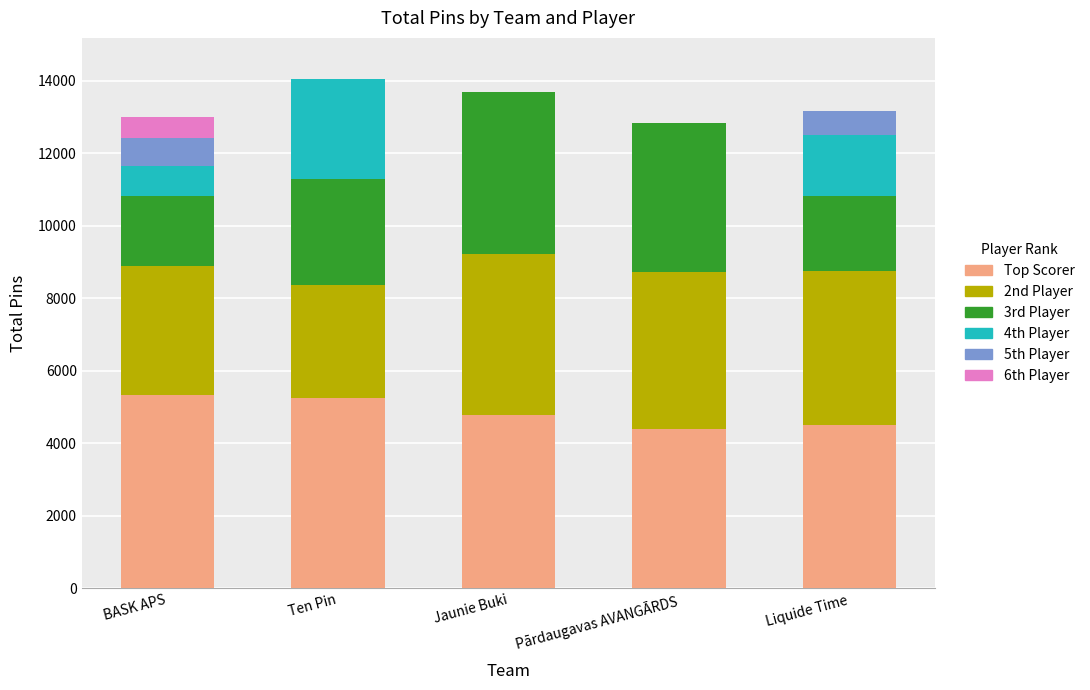

The Top Scorer series shows 2496 at Jaunie Buki. True or false?

False